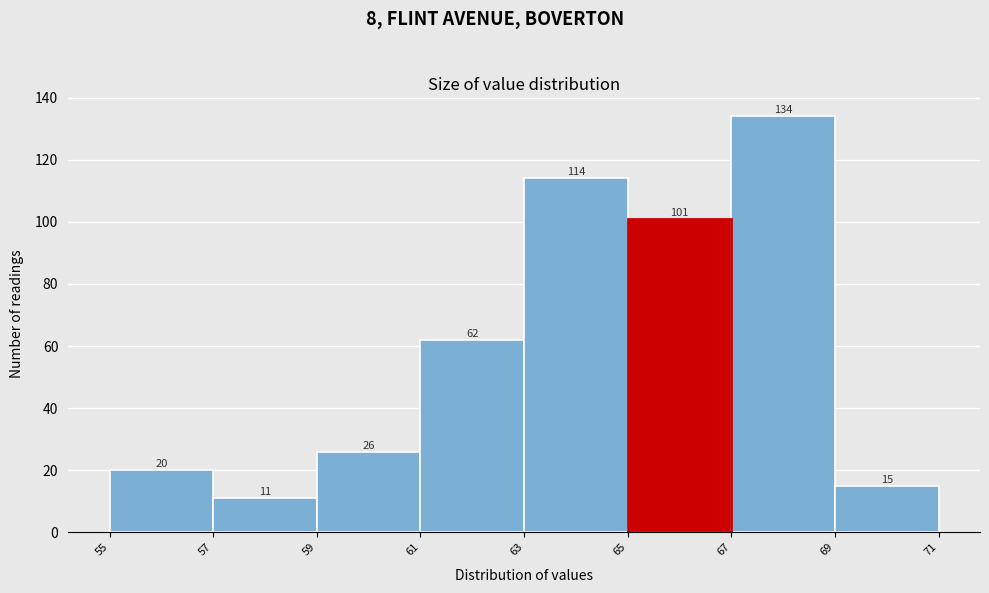

Reading left to right, transcribe this chart: for each bar, give the range it covers on the x-axis and its height.

55 to 57: 20
57 to 59: 11
59 to 61: 26
61 to 63: 62
63 to 65: 114
65 to 67: 101
67 to 69: 134
69 to 71: 15